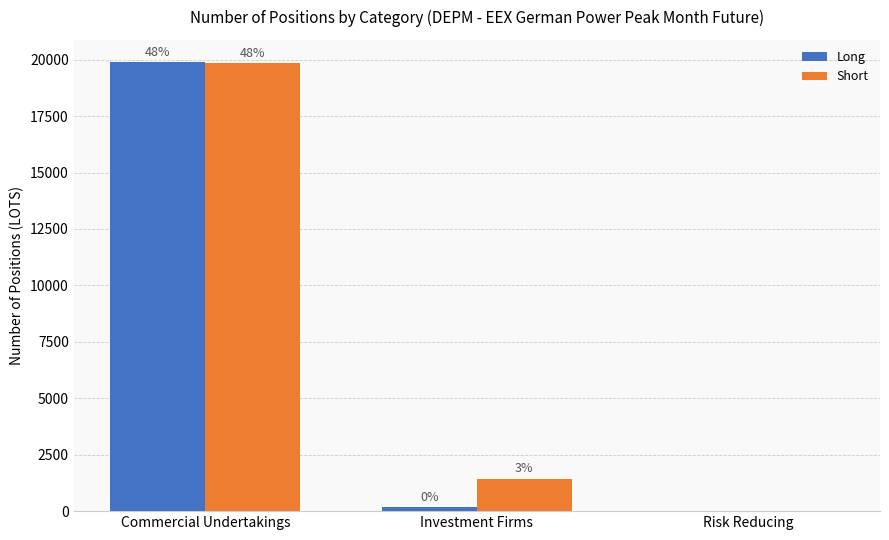

What is the difference between the maximum and second lowest values in the Short series?

18388